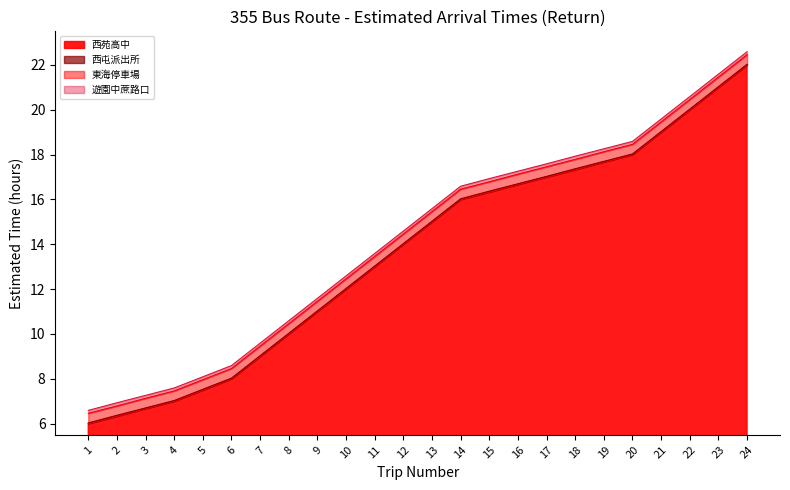

What is the sum of the 西屯派出所 values at 7 and 9?

20.1